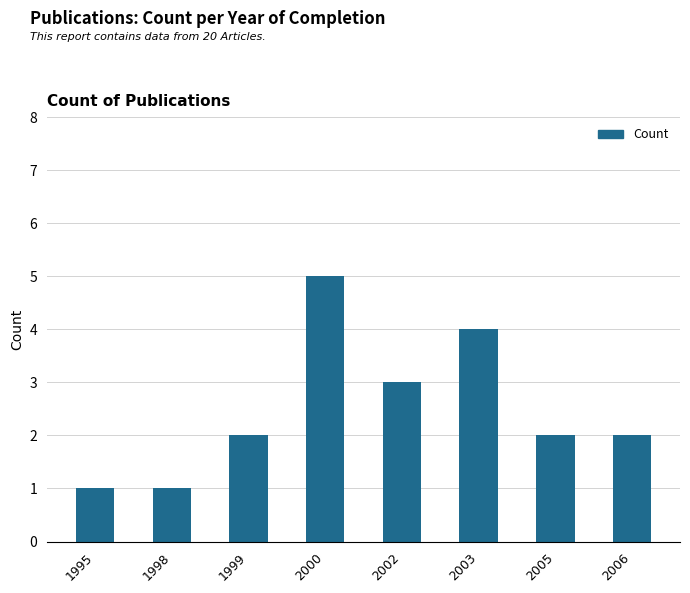

Are the bars grouped side by side (vs. stacked)?

No